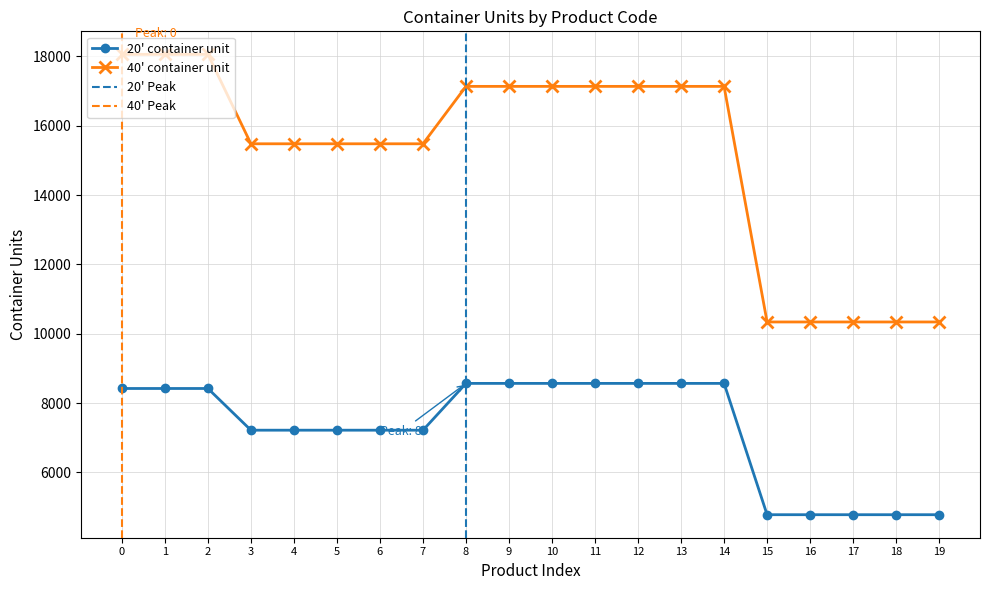

Is it true that 40' container unit equals 10340 at 17?

True